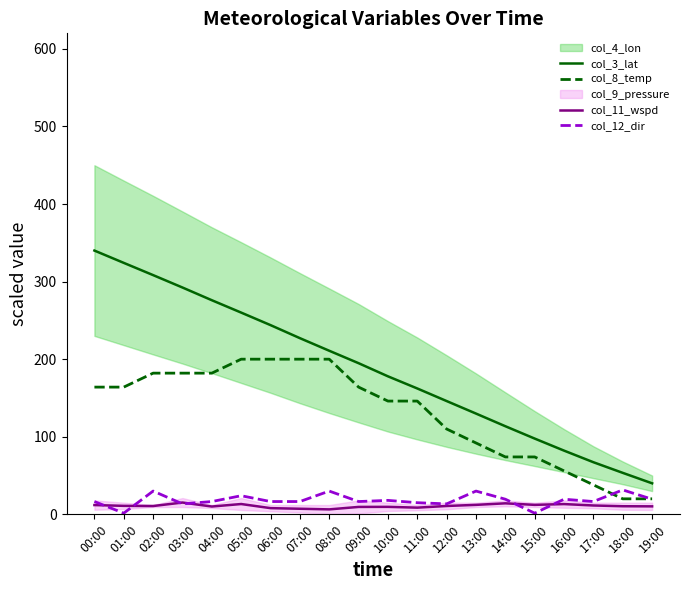

Is it true that col_8_temp equals 26.3 at 18:00?

False